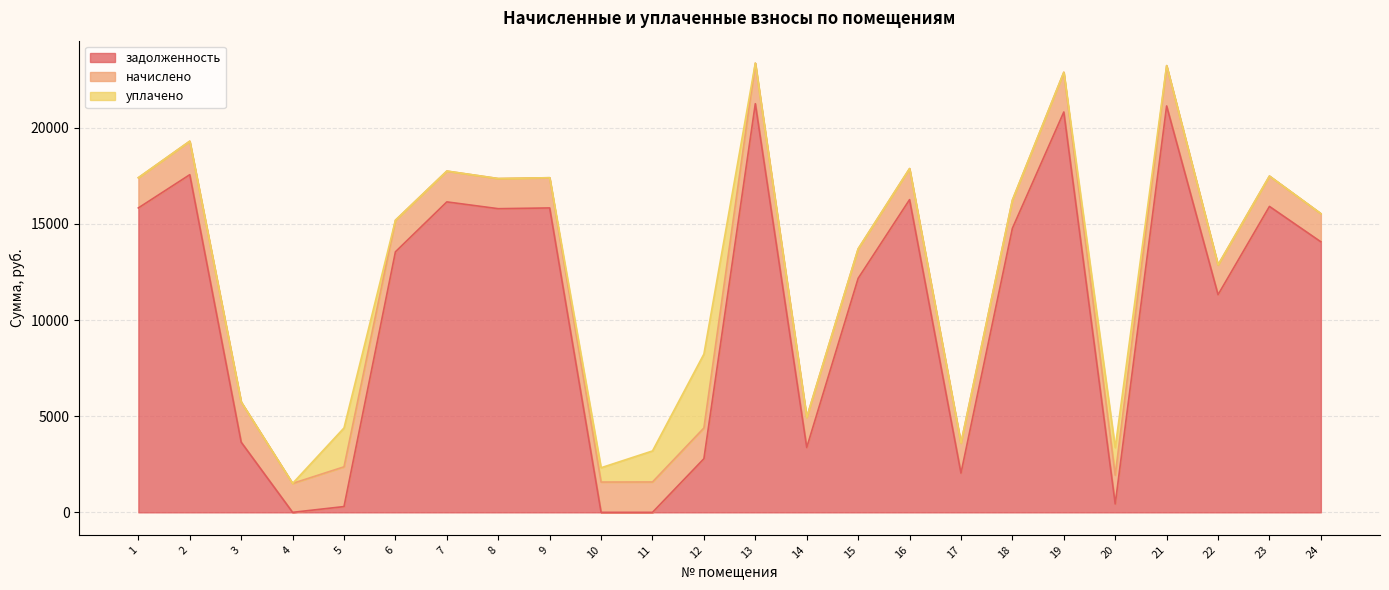

Reading left to right, what are all the values shown in this chart?

задолженность: 1=15833.0	2=17561.8	3=3649.5	4=0.0	5=300.5	6=13550.3	7=16147.4	8=15793.7	9=15833.0	10=0.0	11=0.0	12=2789.6	13=21254.9	14=3372.8	15=12171.2	16=16265.3	17=2039.8	18=14772.2	19=20822.6	20=435.5	21=21137.0	22=11320.6	23=15911.8	24=14070.3
начислено: 1=1571.7	2=1743.3	3=2090.4	4=1505.4	5=2067.0	6=1641.9	7=1602.9	8=1567.8	9=1571.7	10=1575.6	11=1579.5	12=1599.0	13=2109.9	14=1567.8	15=1532.7	16=1614.6	17=1560.0	18=1466.4	19=2067.0	20=1497.6	21=2098.2	22=1548.3	23=1579.5	24=1466.4
уплачено: 1=0.0	2=0.0	3=0.0	4=-113.5	5=2023.0	6=0.0	7=0.0	8=0.0	9=0.0	10=744.4	11=1614.2	12=3843.8	13=0.0	14=0.0	15=0.0	16=0.0	17=0.0	18=0.0	19=0.0	20=1433.9	21=0.0	22=0.0	23=0.0	24=0.0